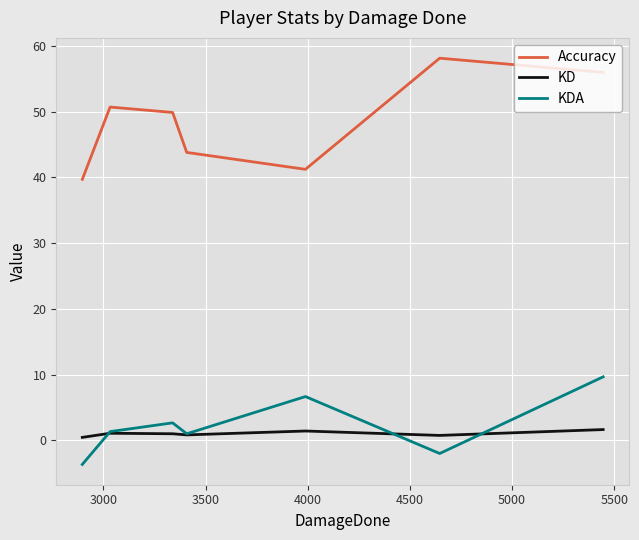

Which series has the largest total across all categories?

Accuracy